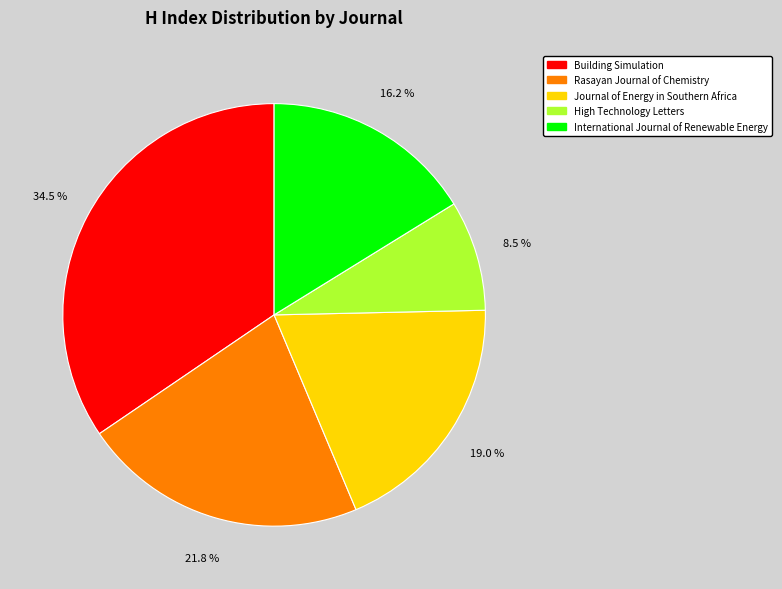

What is the largest slice in the pie chart?

Building Simulation